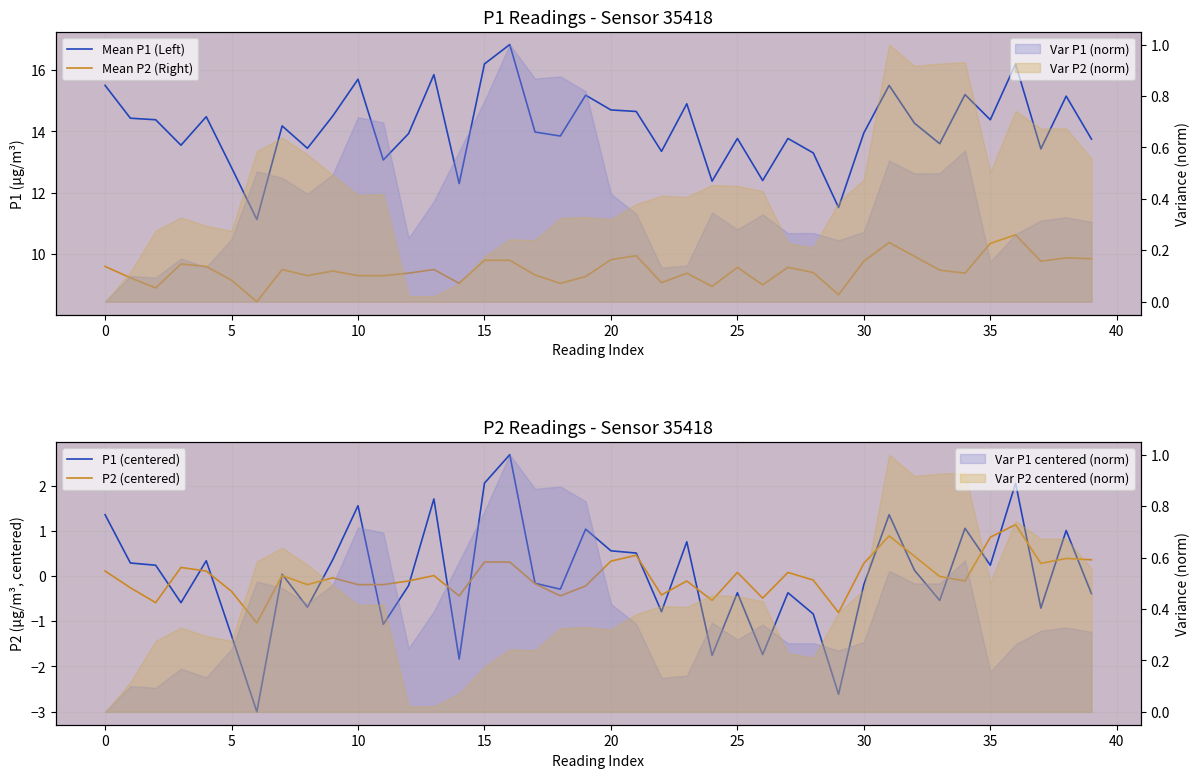

List the series in order of their peak value, lowest first.

P2 (centered), P1 (centered), Mean P2 (Right), Mean P1 (Left)